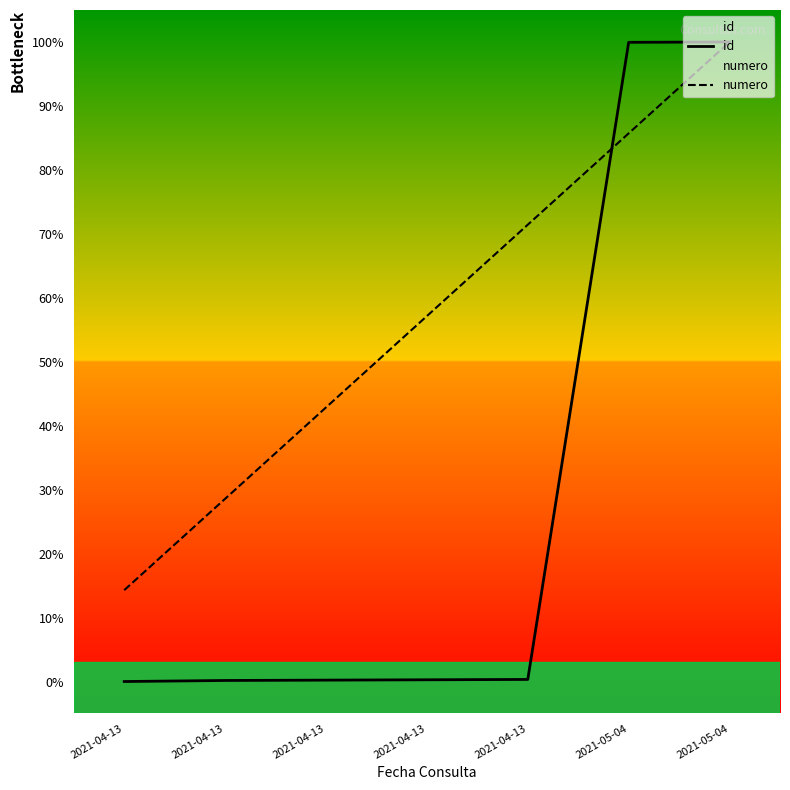

How many positive values does the id series have?

6